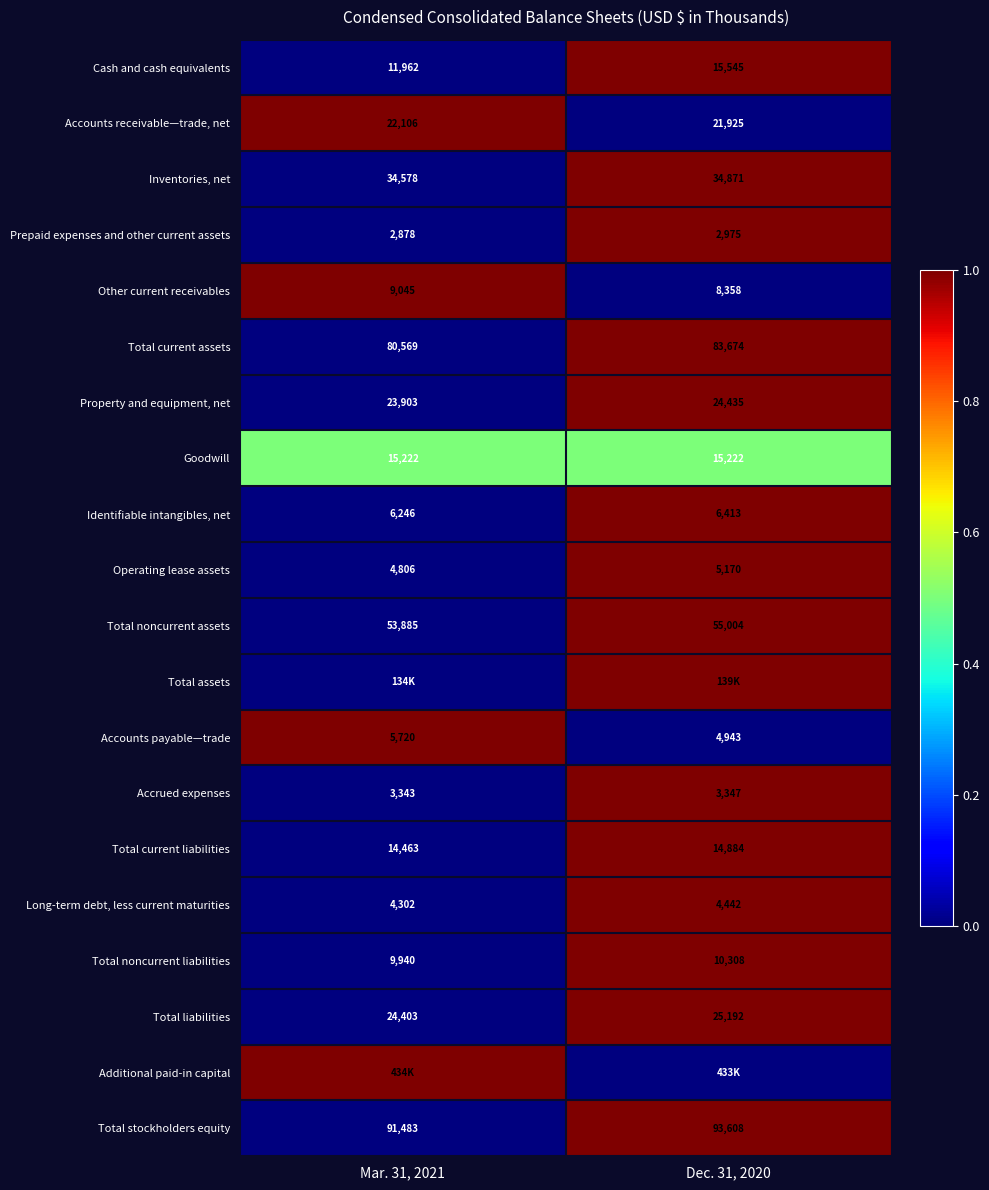

List the labels in order of Property and equipment, net value, smallest first.

Mar. 31, 2021, Dec. 31, 2020